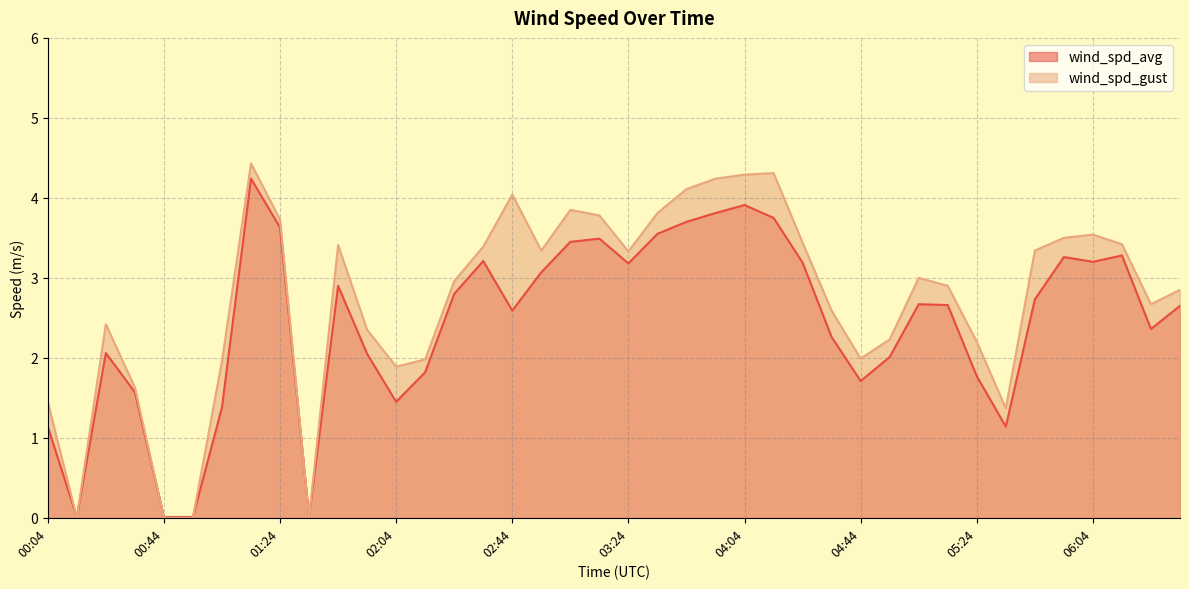

Reading left to right, transcribe all the data shown in this chart.

wind_spd_avg: 1.1	0.0	2.1	1.6	0.0	0.0	1.4	4.2	3.6	0.0	2.9	2.0	1.4	1.8	2.8	3.2	2.6	3.1	3.5	3.5	3.2	3.5	3.7	3.8	3.9	3.8	3.2	2.3	1.7	2.0	2.7	2.7	1.8	1.1	2.7	3.3	3.2	3.3	2.4	2.6
wind_spd_gust: 1.4	0.0	2.4	1.6	0.0	0.0	2.0	4.4	3.7	0.0	3.4	2.4	1.9	2.0	3.0	3.4	4.0	3.3	3.9	3.8	3.3	3.8	4.1	4.2	4.3	4.3	3.4	2.6	2.0	2.2	3.0	2.9	2.2	1.4	3.3	3.5	3.5	3.4	2.7	2.9